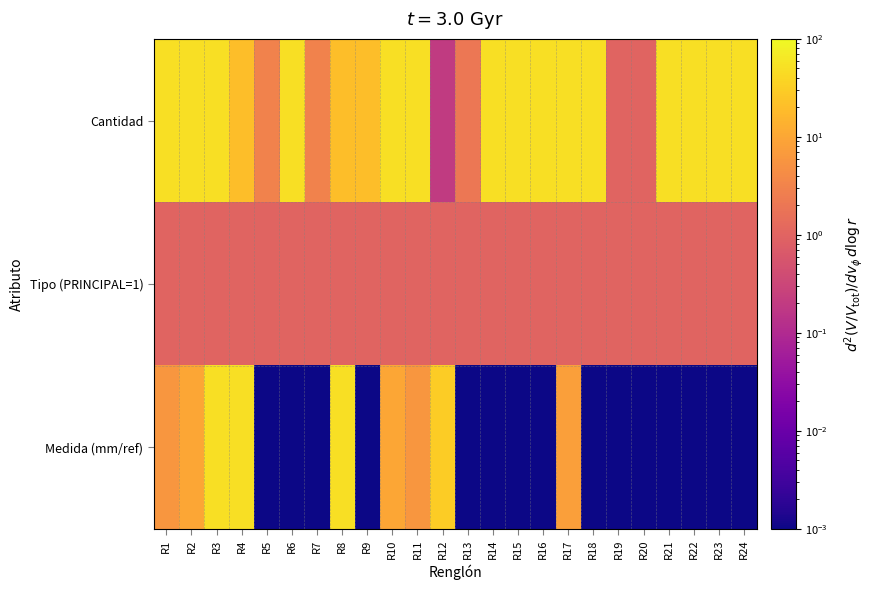

At R20, list the series in order from largest to smallest.

Cantidad, Tipo (PRINCIPAL=1), Medida (mm/ref)